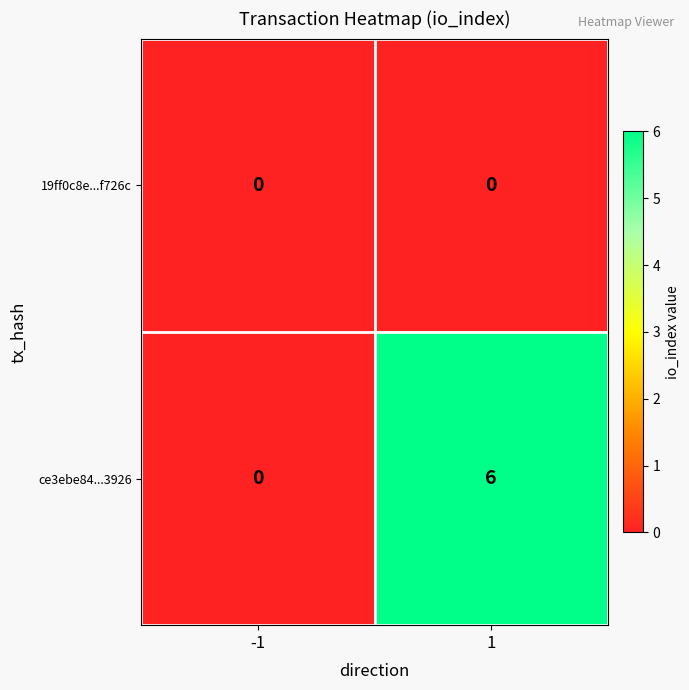

Reading left to right, transcribe all the data shown in this chart.

19ff0c8e...f726c: 0	0
ce3ebe84...3926: 0	6